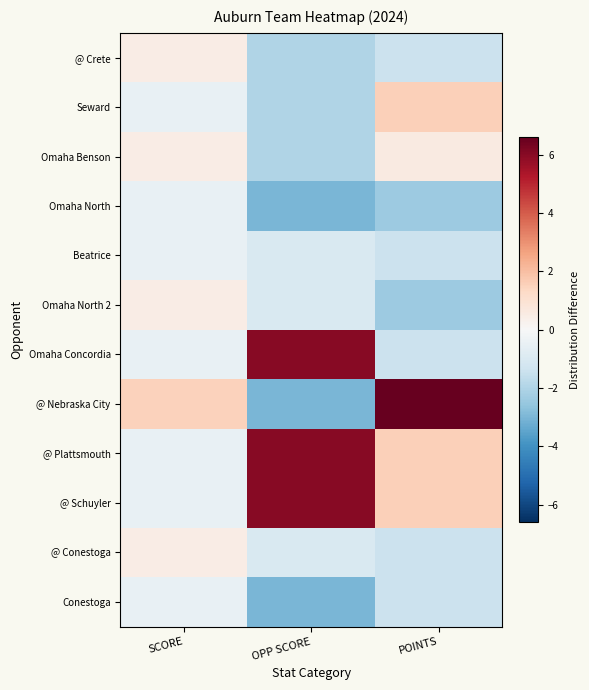

Count the number of categories in the chart.

3